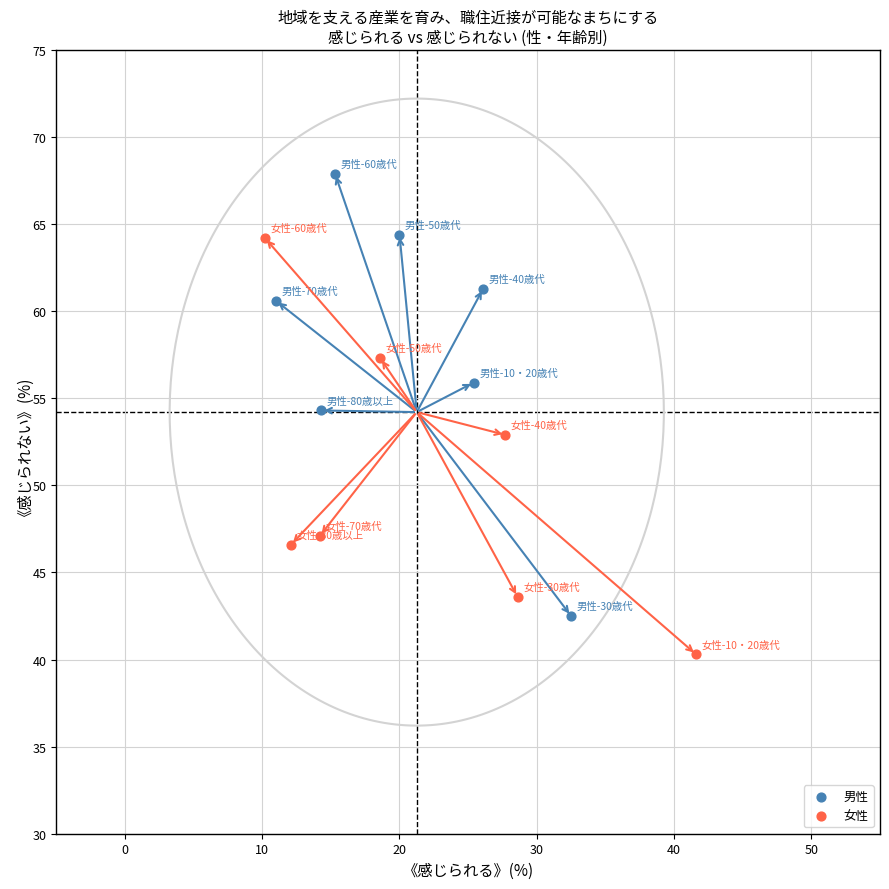

Which series contains the highest Y value?

男性